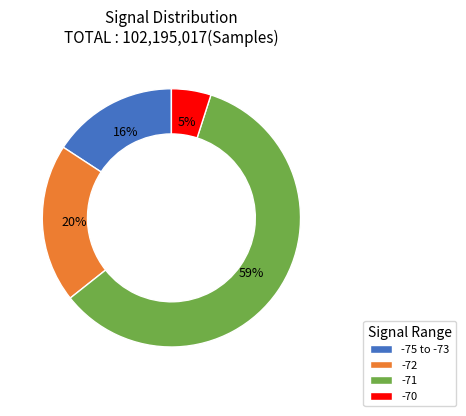

Which slice is the smallest?

-70